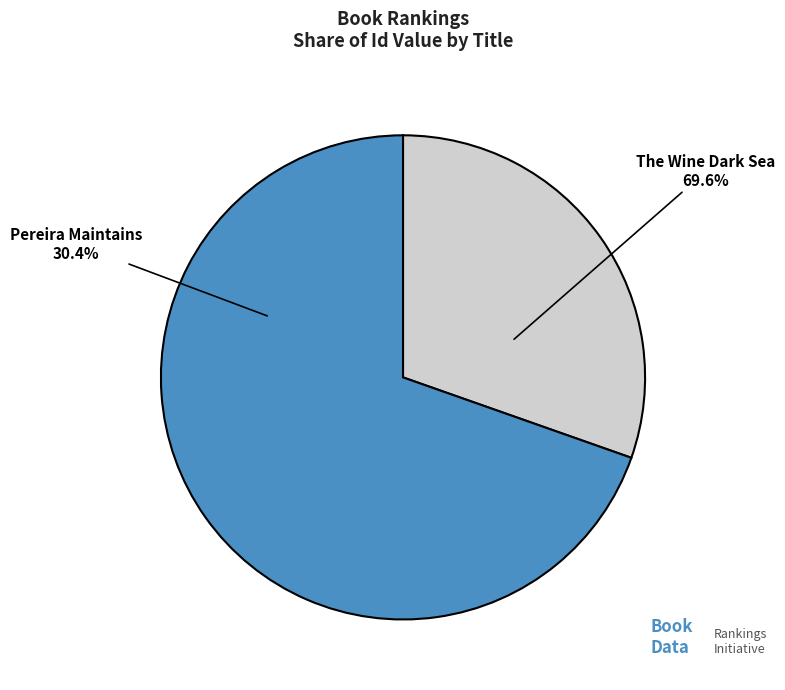

Which category accounts for the majority?

The Wine Dark Sea